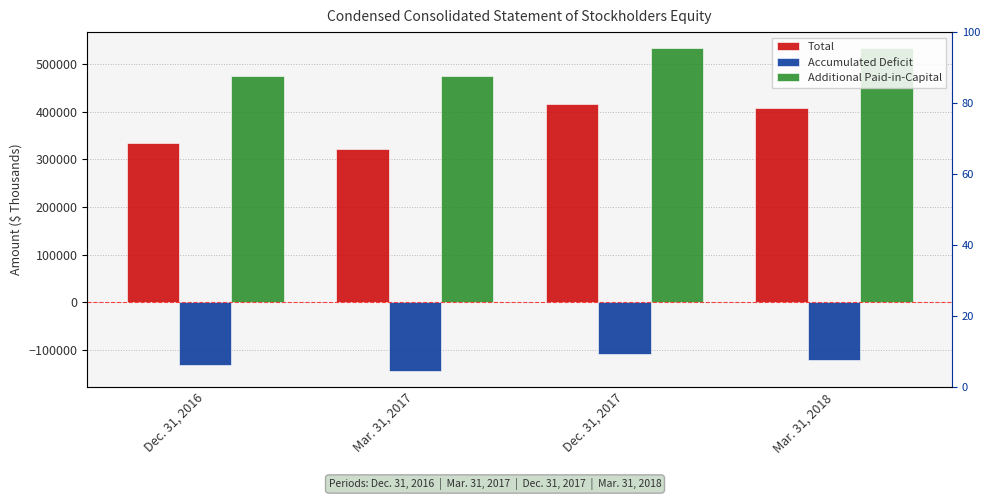

Which category has the highest value across all series?

Mar. 31, 2018